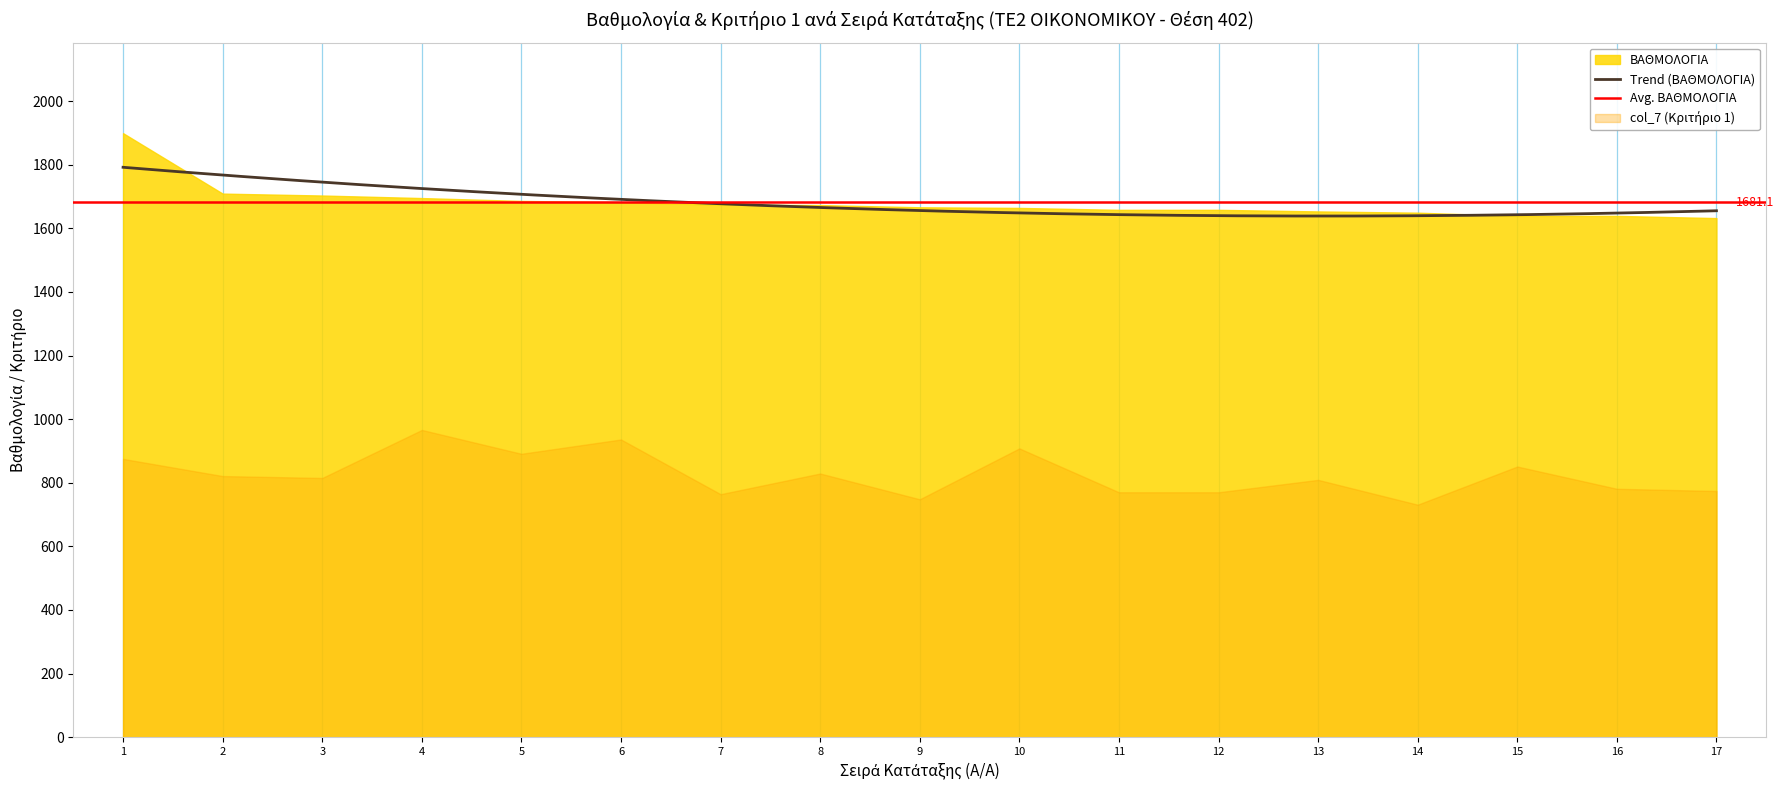

Which series has the widest spread of values?

ΒΑΘΜΟΛΟΓΙΑ